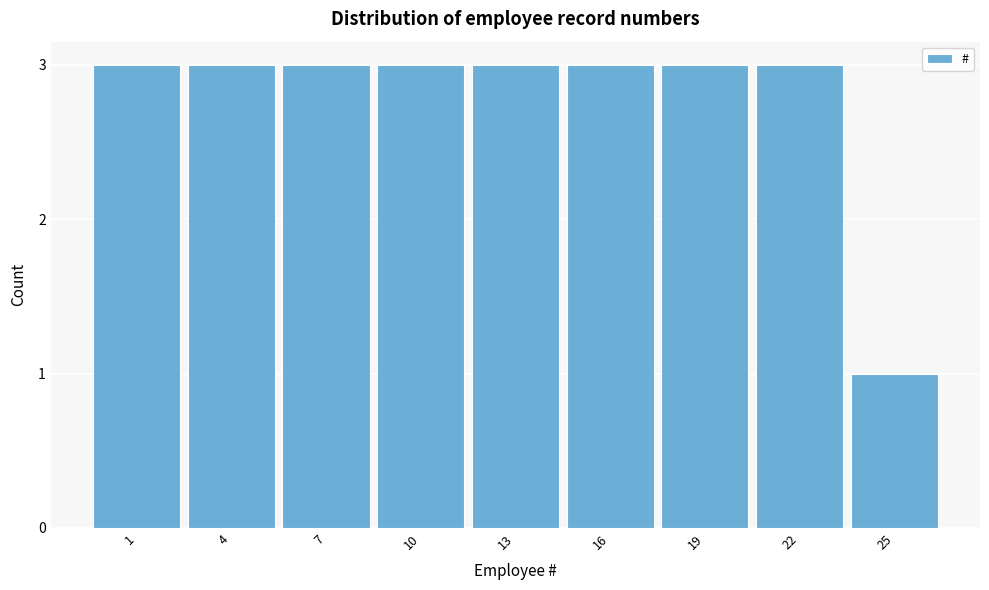

Reading left to right, transcribe all the data shown in this chart.

3	3	3	3	3	3	3	3	1